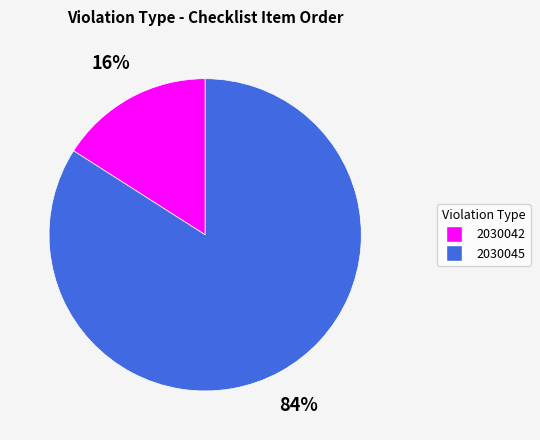

What is the majority slice?

2030045